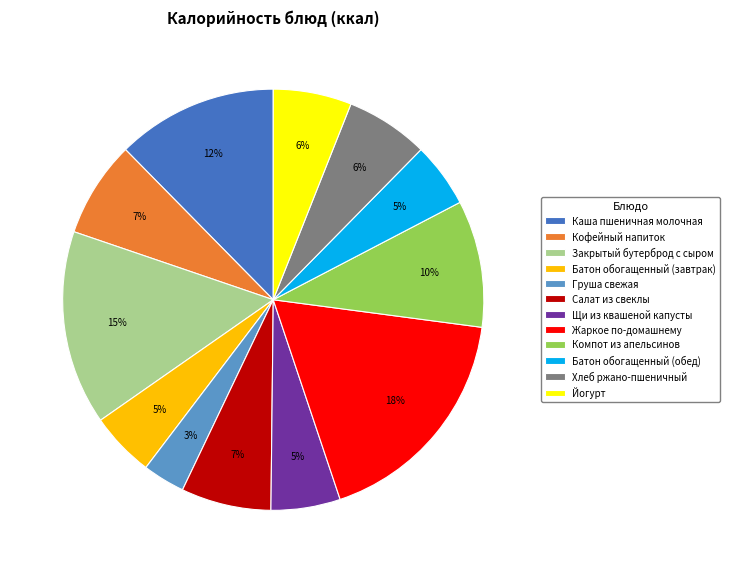

How many slices are in this pie chart?

12